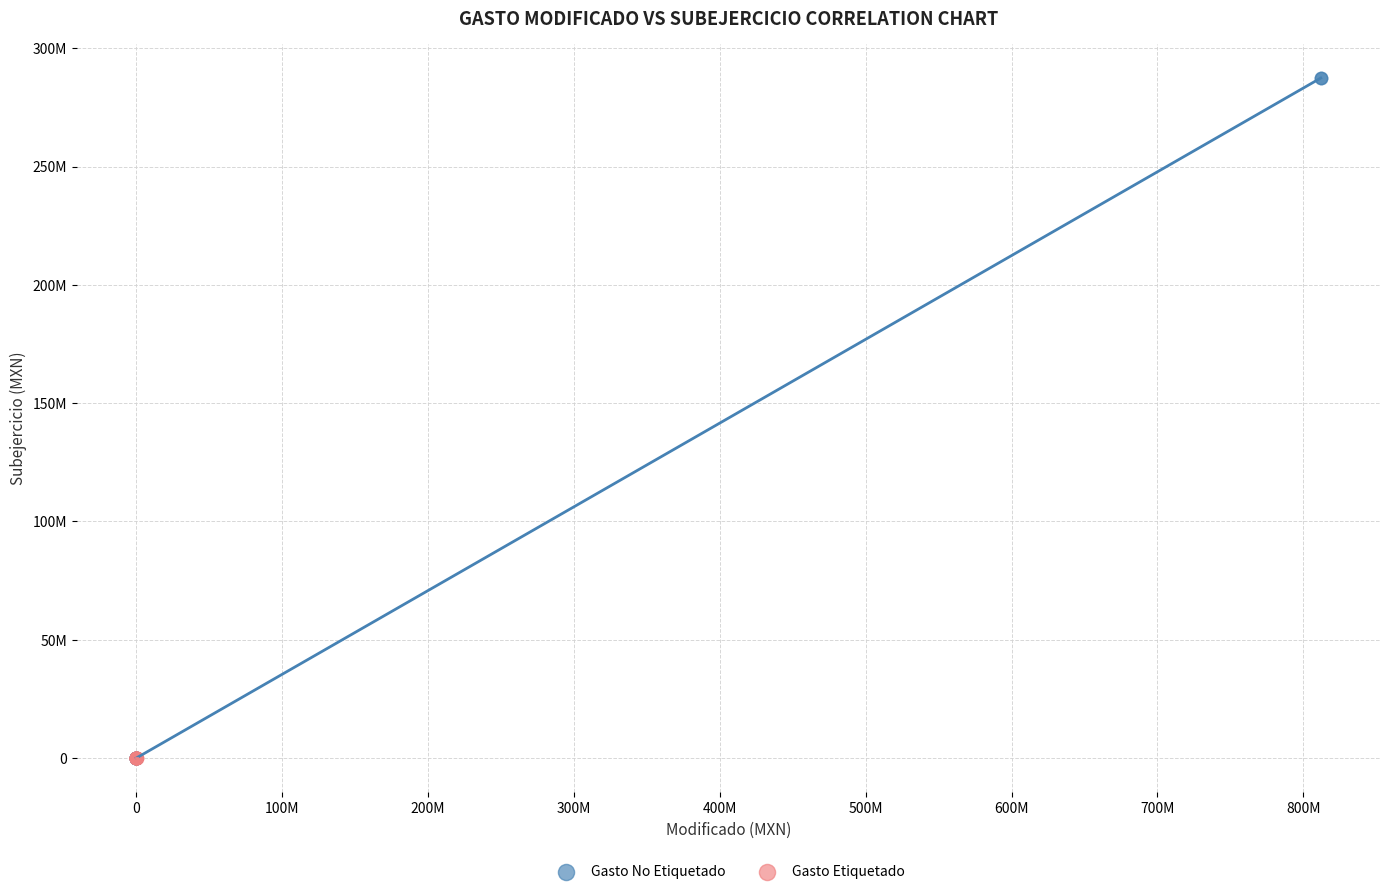

What are all the series names shown in the legend?

Gasto No Etiquetado, Gasto Etiquetado